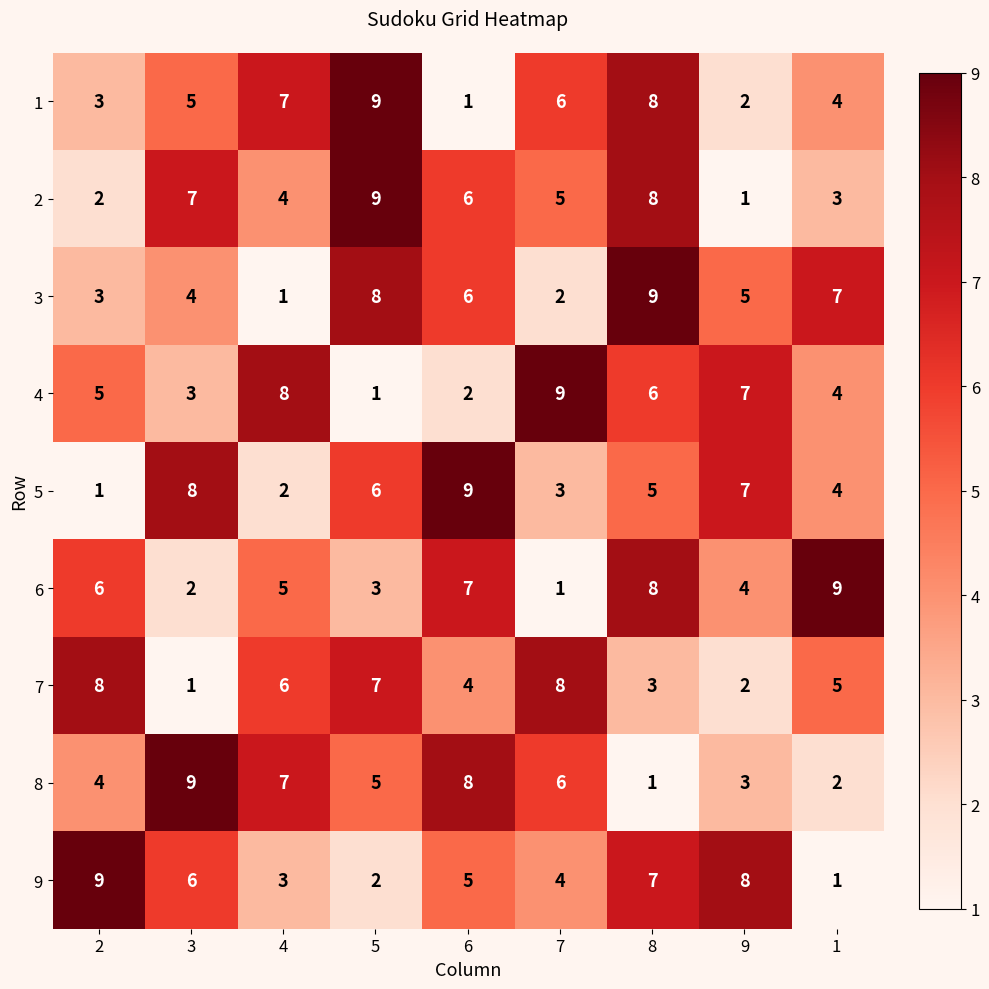

How many 8 values are between 3 and 7?

5